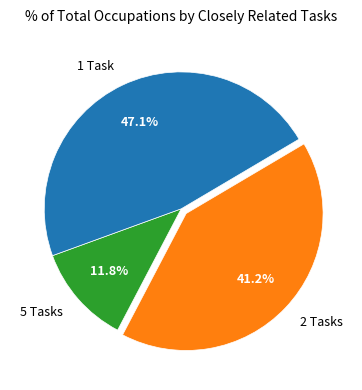

What percentage is NOT represented by 5 Tasks?

88.2%